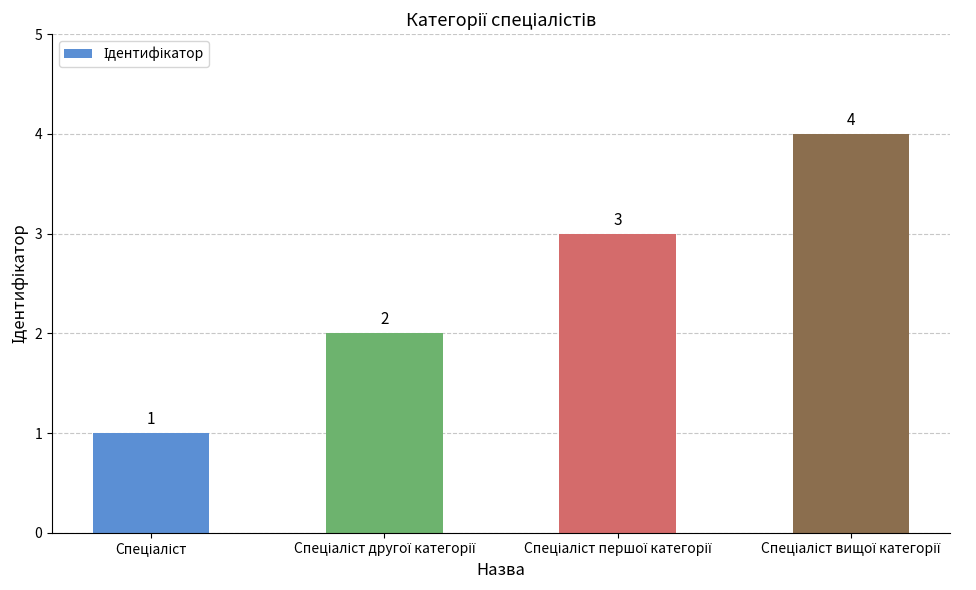

What is the value of the 2nd bar from the left?

2